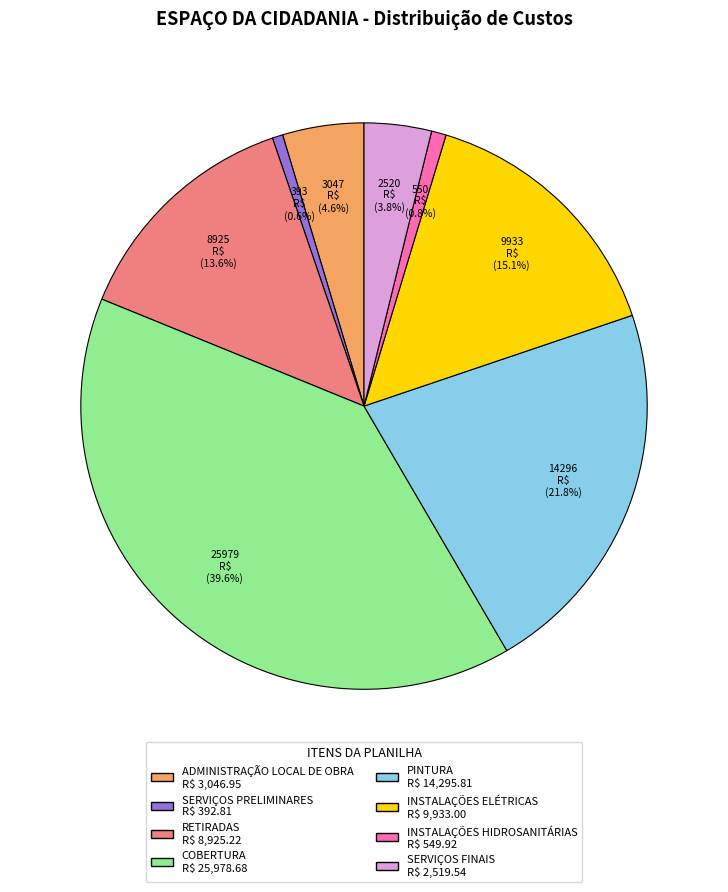

To the nearest percent, what is the combined percentage of COBERTURA and SERVIÇOS FINAIS?

43%